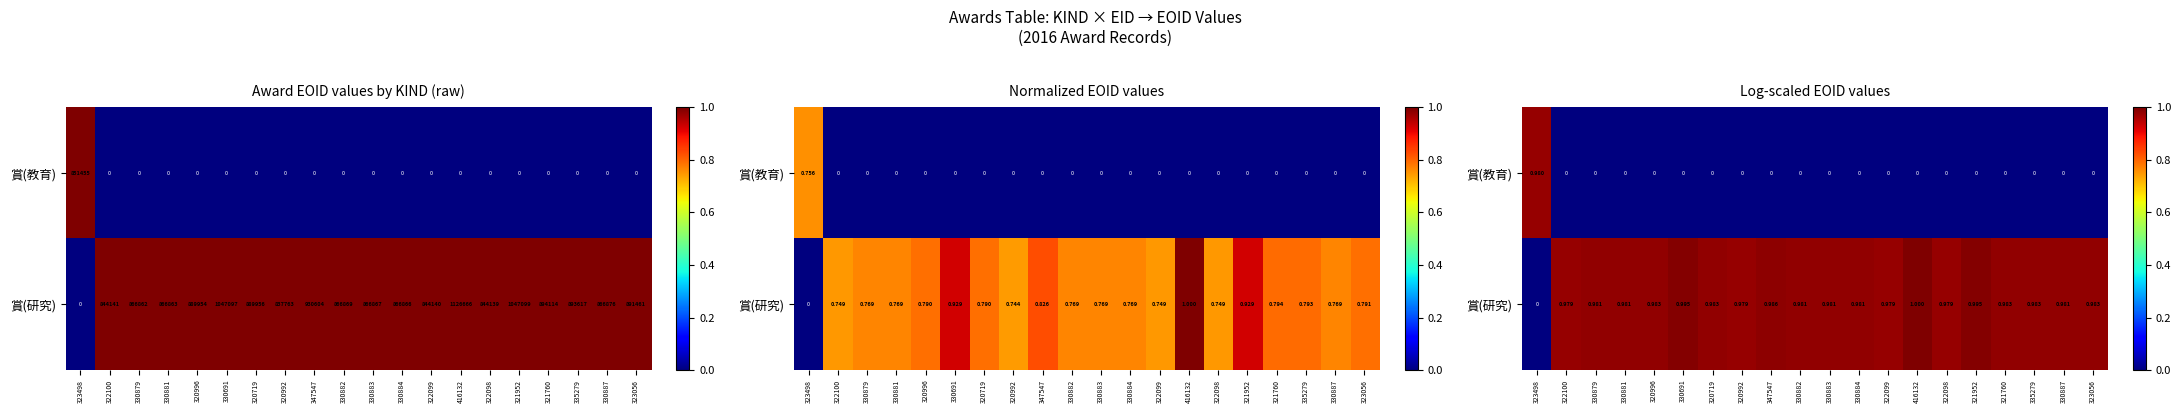

What is the difference between the highest and lowest values at 323056?

1.0